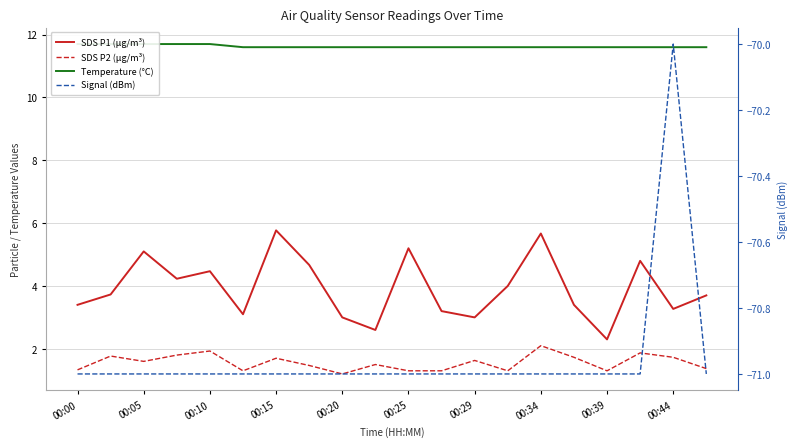

Count the number of categories in the chart.

20